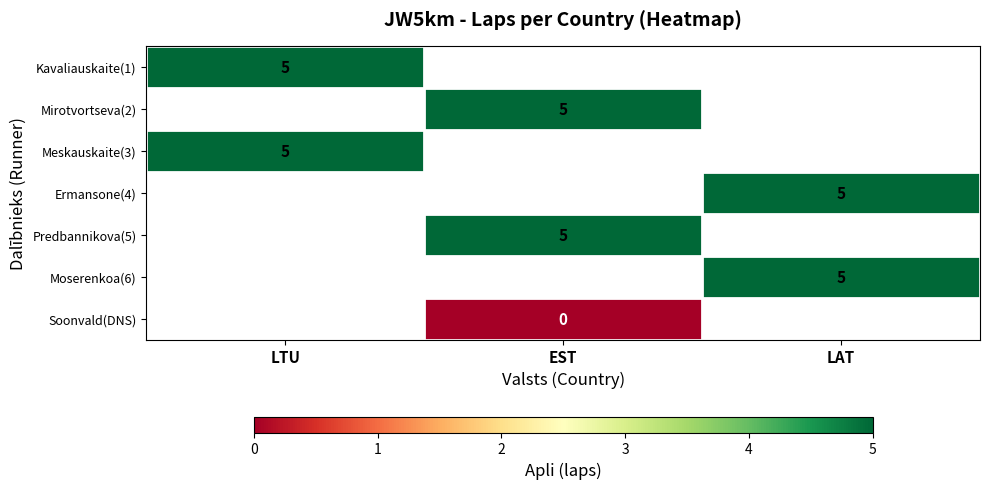

How many data points does each series have?

3